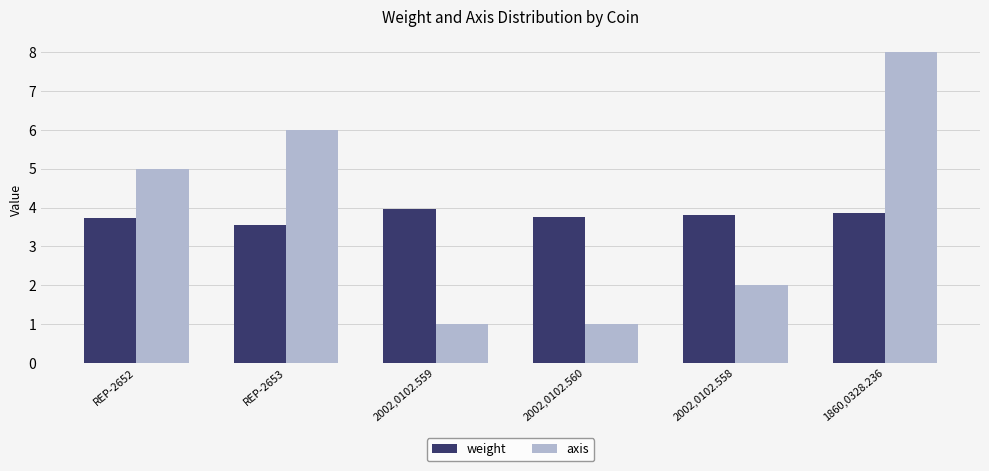

How many series are shown in this chart?

2